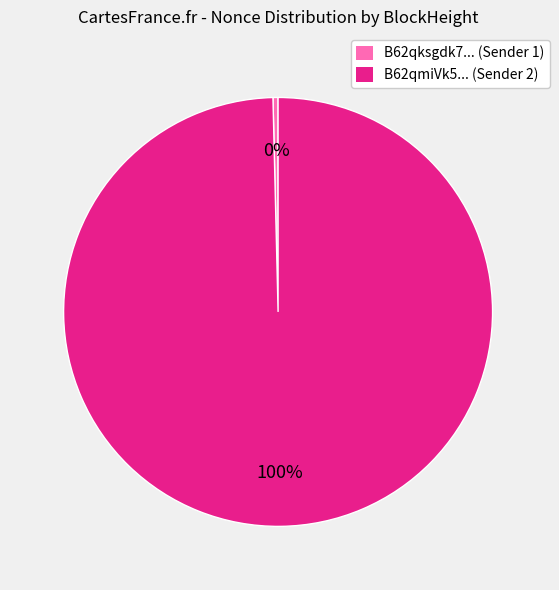

Is there any slice that represents more than half of the pie?

Yes